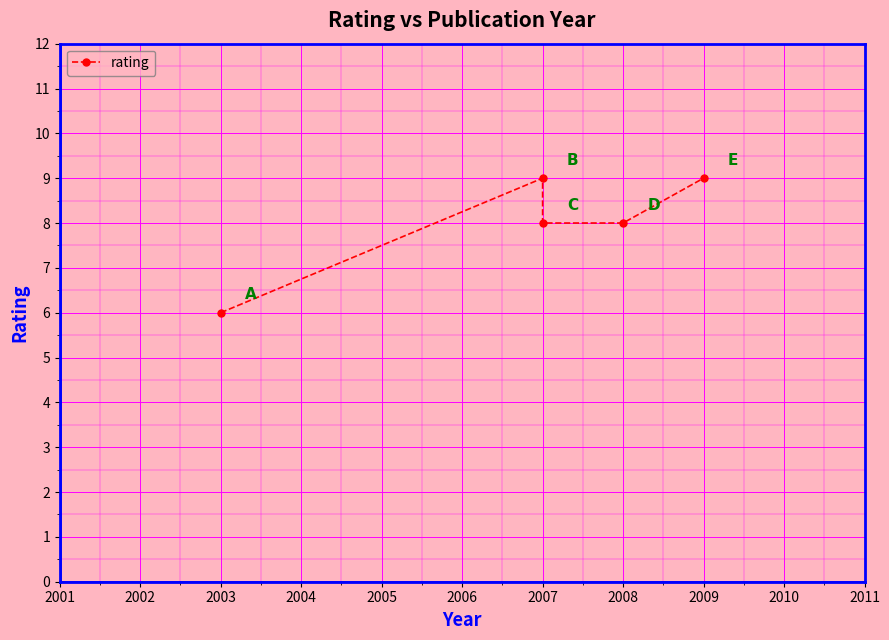

How many points are higher than both their immediate neighbors (excluding endpoints)?

1